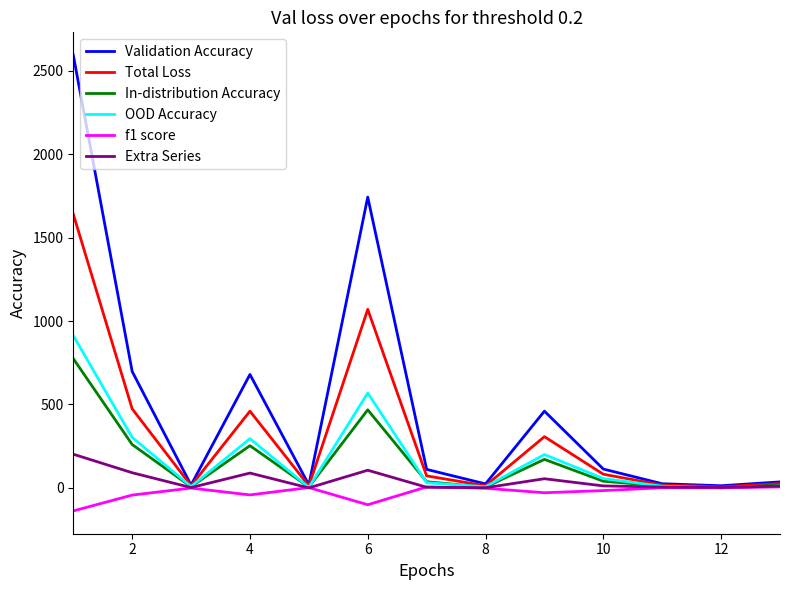

Which series has the largest total across all categories?

Validation Accuracy